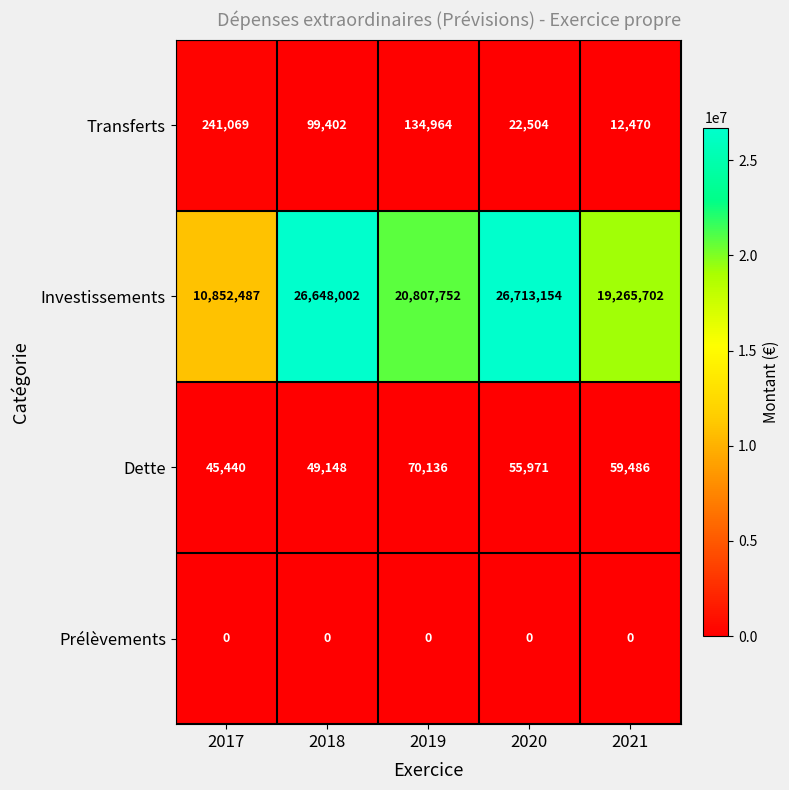

Reading right to left, transcribe all the data shown in this chart.

Transferts: 12470	22504	134964	99402	241069
Investissements: 19265702	26713154	20807752	26648002	10852487
Dette: 59486	55971	70136	49148	45440
Prélèvements: 0	0	0	0	0